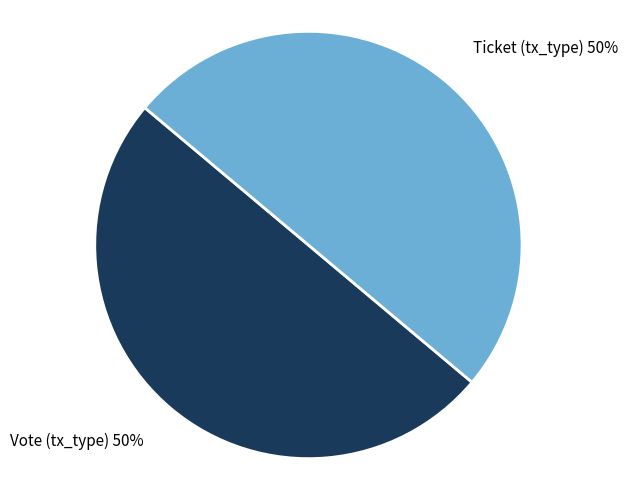

To the nearest percent, what percentage of the pie is Ticket (tx_type)?

50%